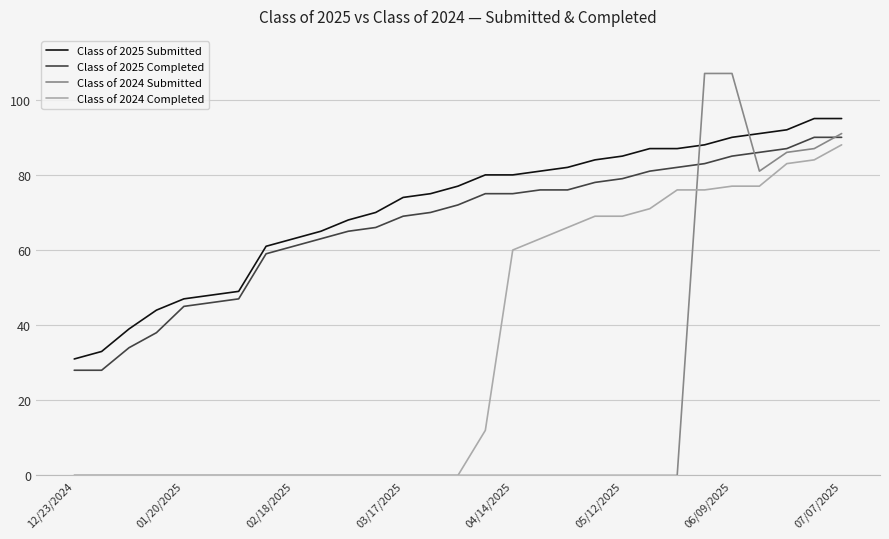

What is the difference between the maximum and minimum values in the Class of 2025 Submitted series?

64